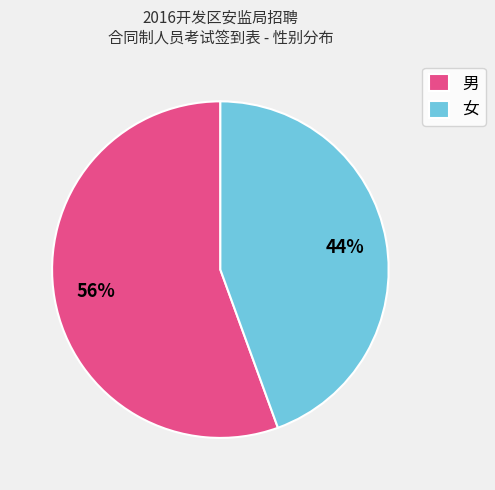

Rank the categories by value from lowest to highest.

女, 男